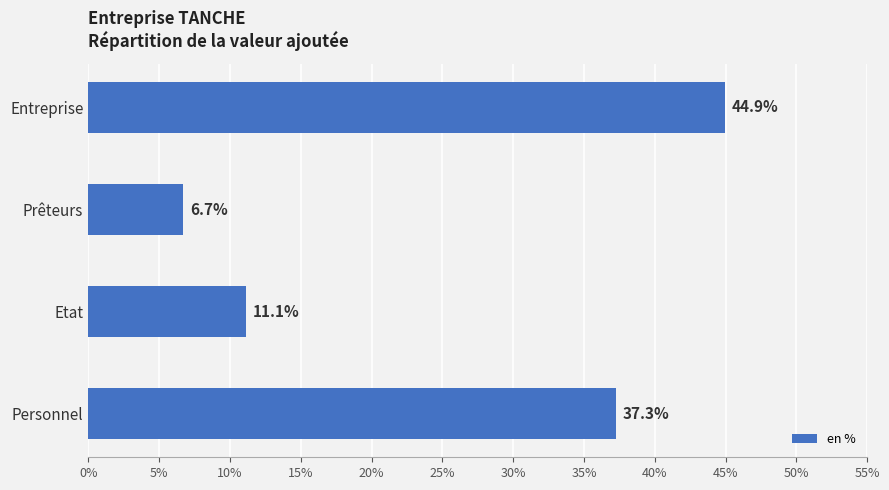

Count the values in the range 0 to 1.

4